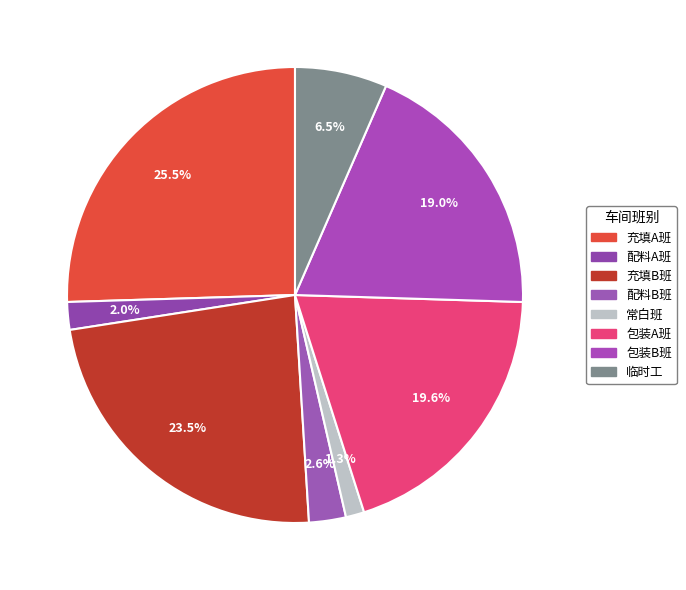

To the nearest percent, what is the average slice percentage?

12%